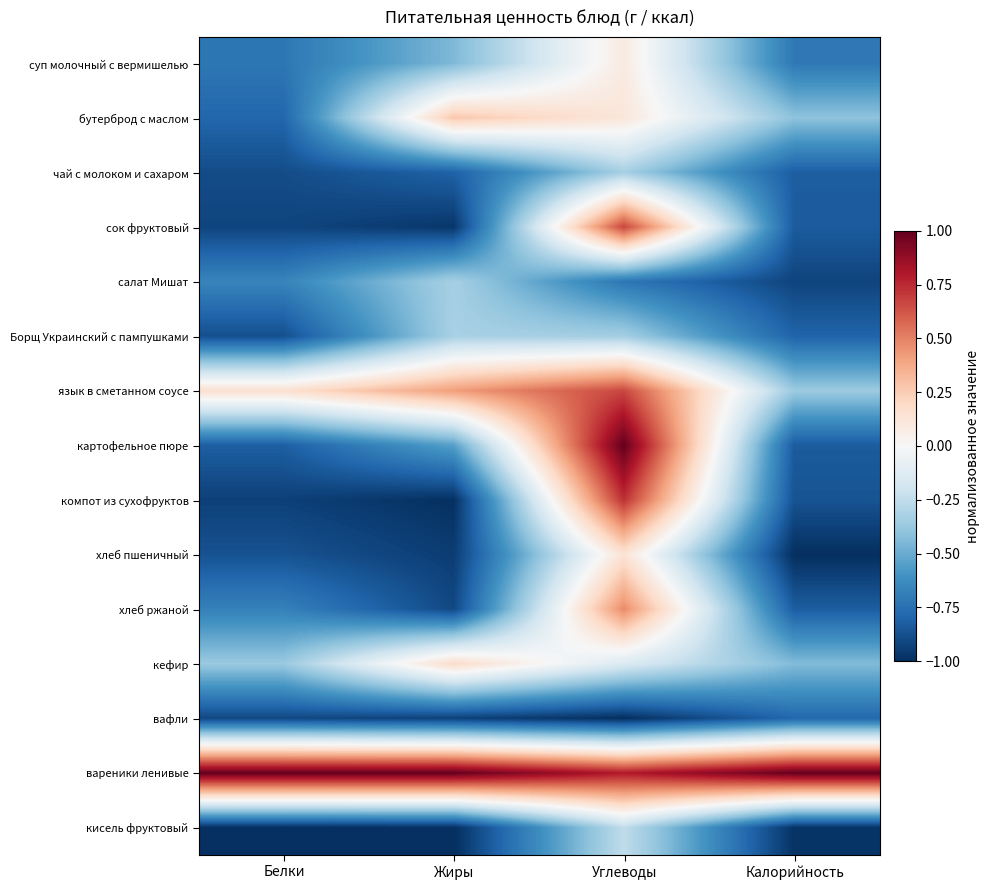

At which category is the sum across all series the highest?

Углеводы